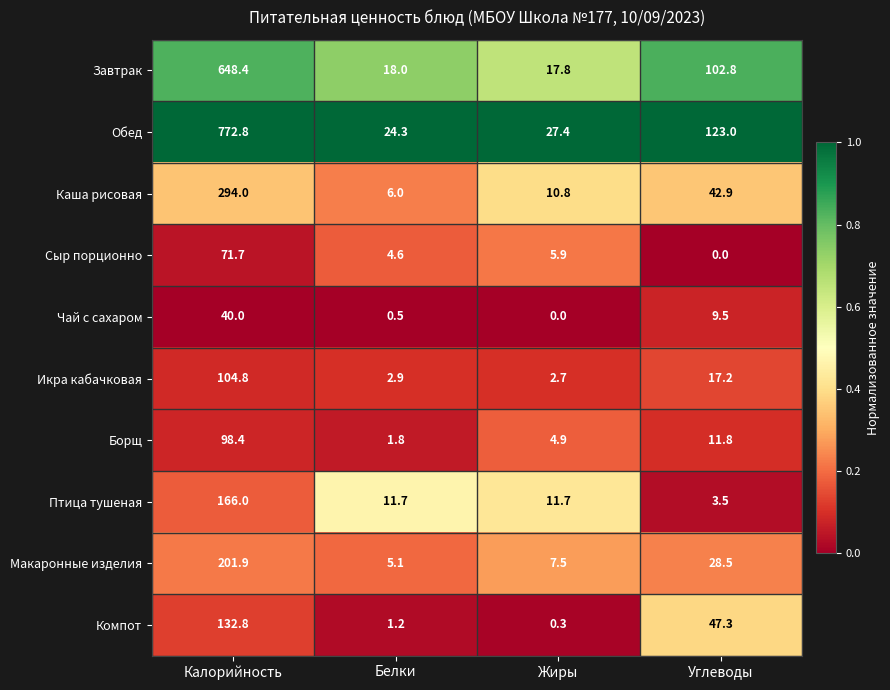

List the series in order of their peak value, lowest first.

Чай с сахаром, Сыр порционно, Борщ, Икра кабачковая, Компот, Птица тушеная, Макаронные изделия, Каша рисовая, Завтрак, Обед